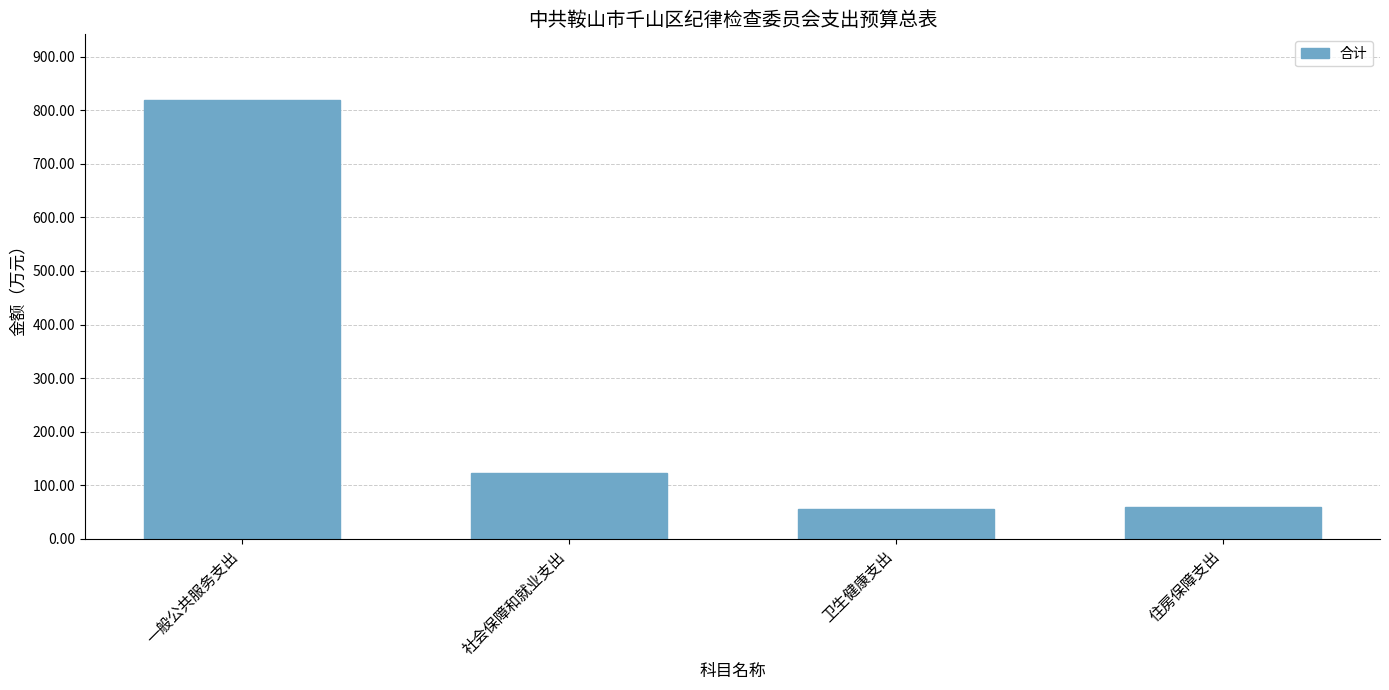

What is the difference between the maximum and minimum values?

763.3